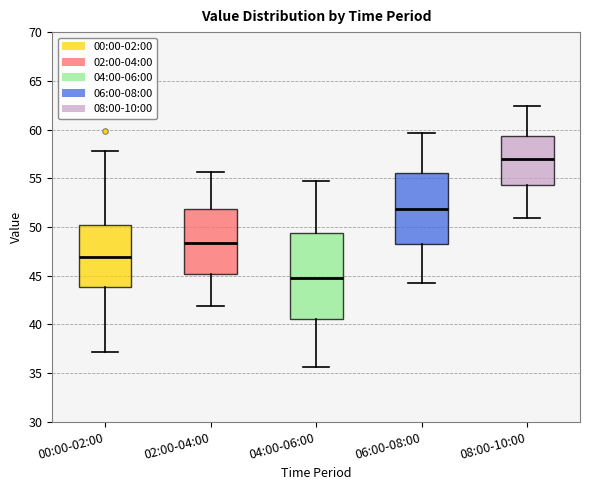

Reading left to right, transcribe this box plot: for each box, give where its median line is, the range the box spans, and where its two whiskers end, as read against the y-axis. The values are not printed on the chart, so give them approximately, as read against the axis.

00:00-02:00: median 47.0, box 44.0 to 50.0, whiskers 37.0 to 58.0
02:00-04:00: median 48.5, box 45.0 to 52.0, whiskers 42.0 to 55.5
04:00-06:00: median 45.0, box 40.5 to 49.5, whiskers 35.5 to 54.5
06:00-08:00: median 52.0, box 48.0 to 55.5, whiskers 44.0 to 59.5
08:00-10:00: median 57.0, box 54.5 to 59.5, whiskers 51.0 to 62.5